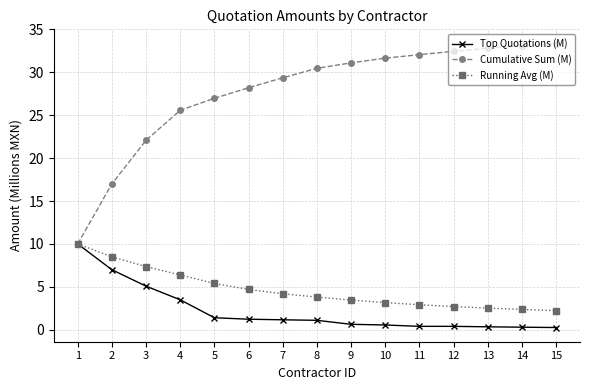

Which series has the largest total across all categories?

Cumulative Sum (M)